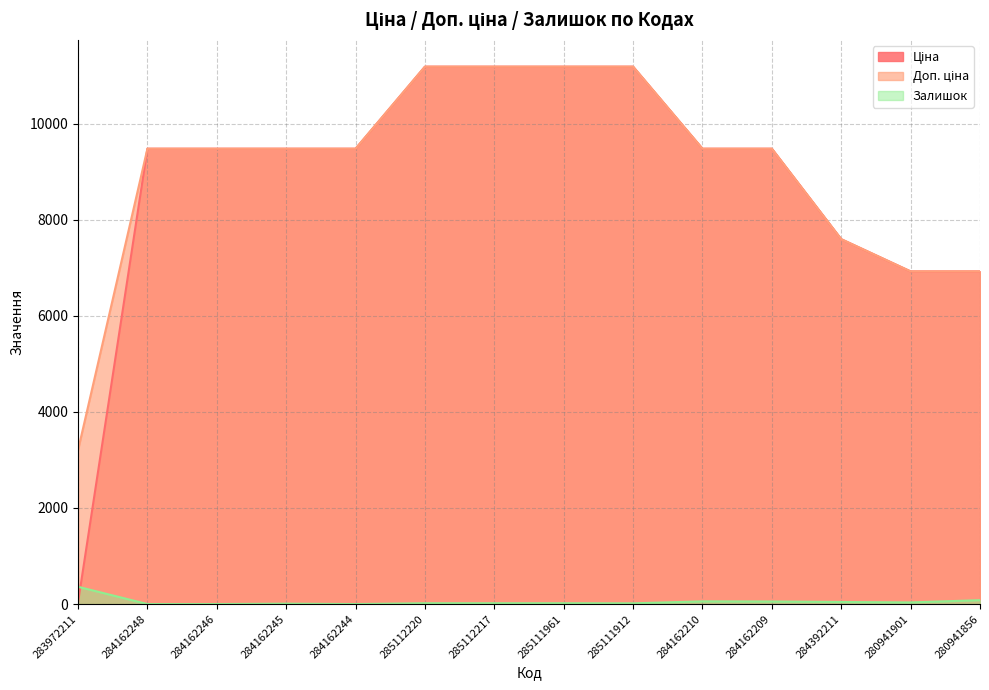

The Ціна series shows 9480.1 at 284162248. True or false?

True